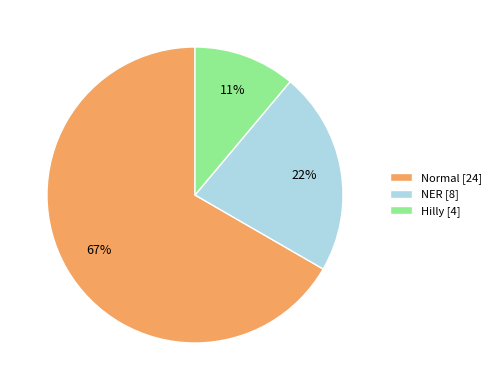

How many segments does this pie chart have?

3